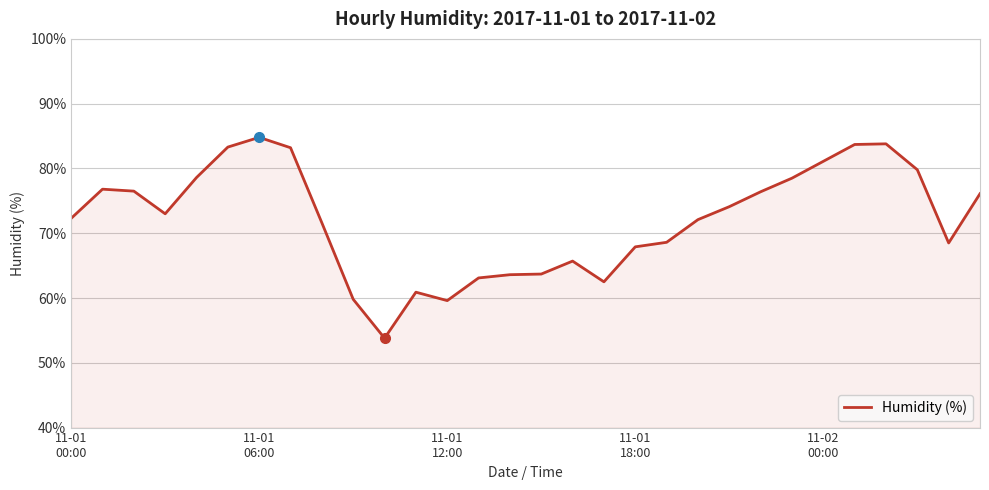

What is the greatest value displayed?

84.8